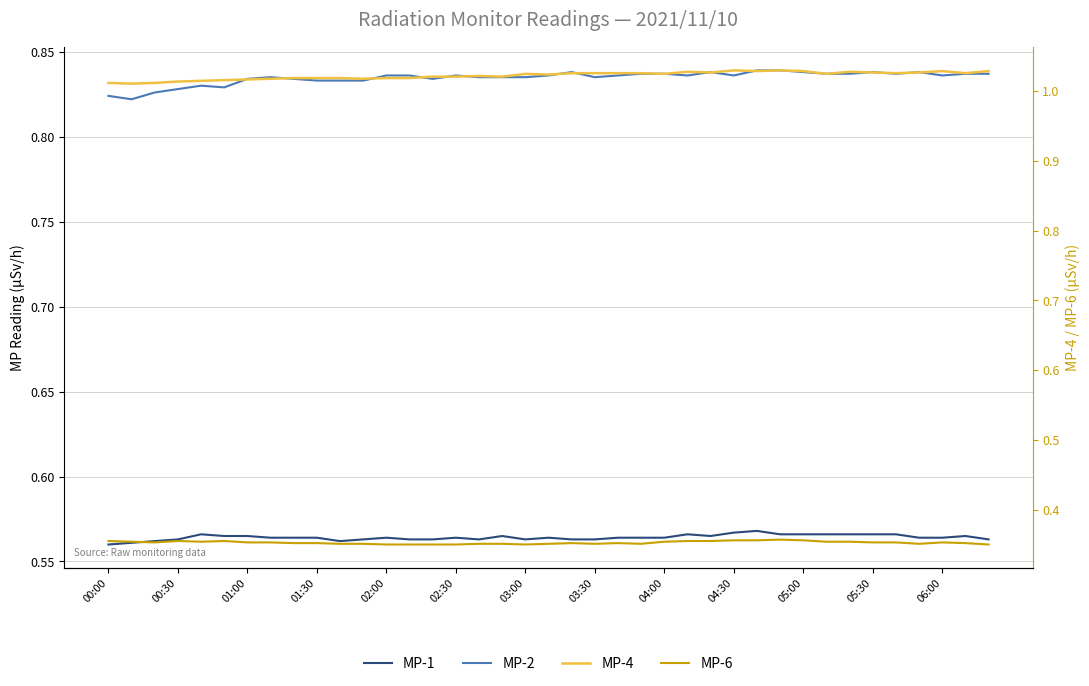

Which series has the largest total across all categories?

MP-4